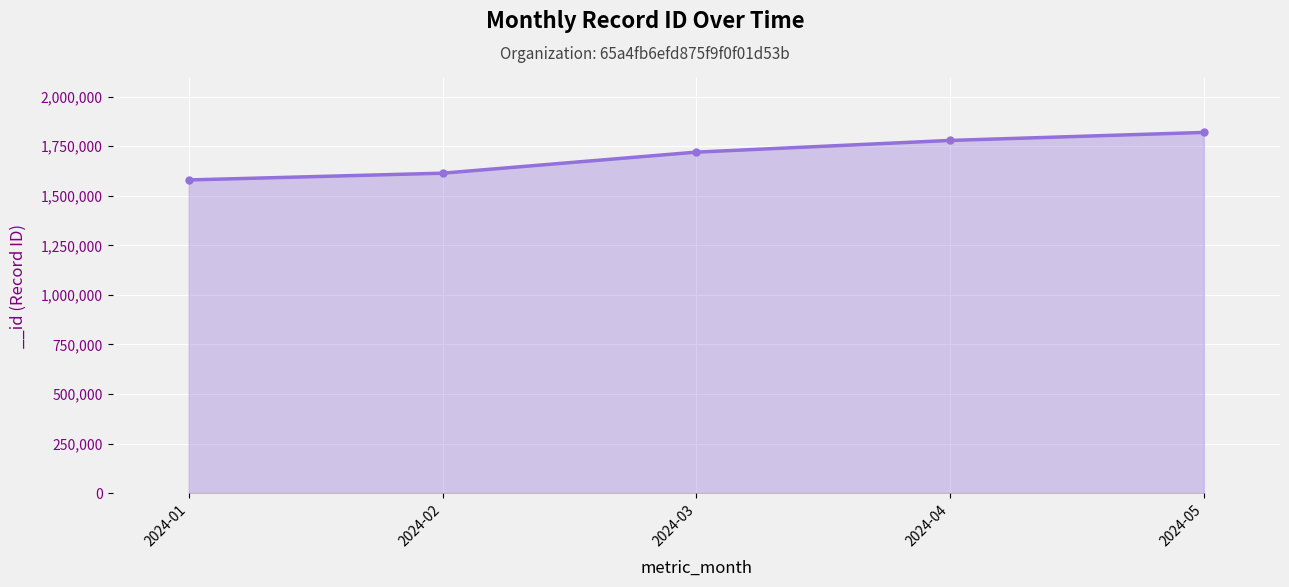

Between 2024-01 and 2024-05, which is larger?

2024-05